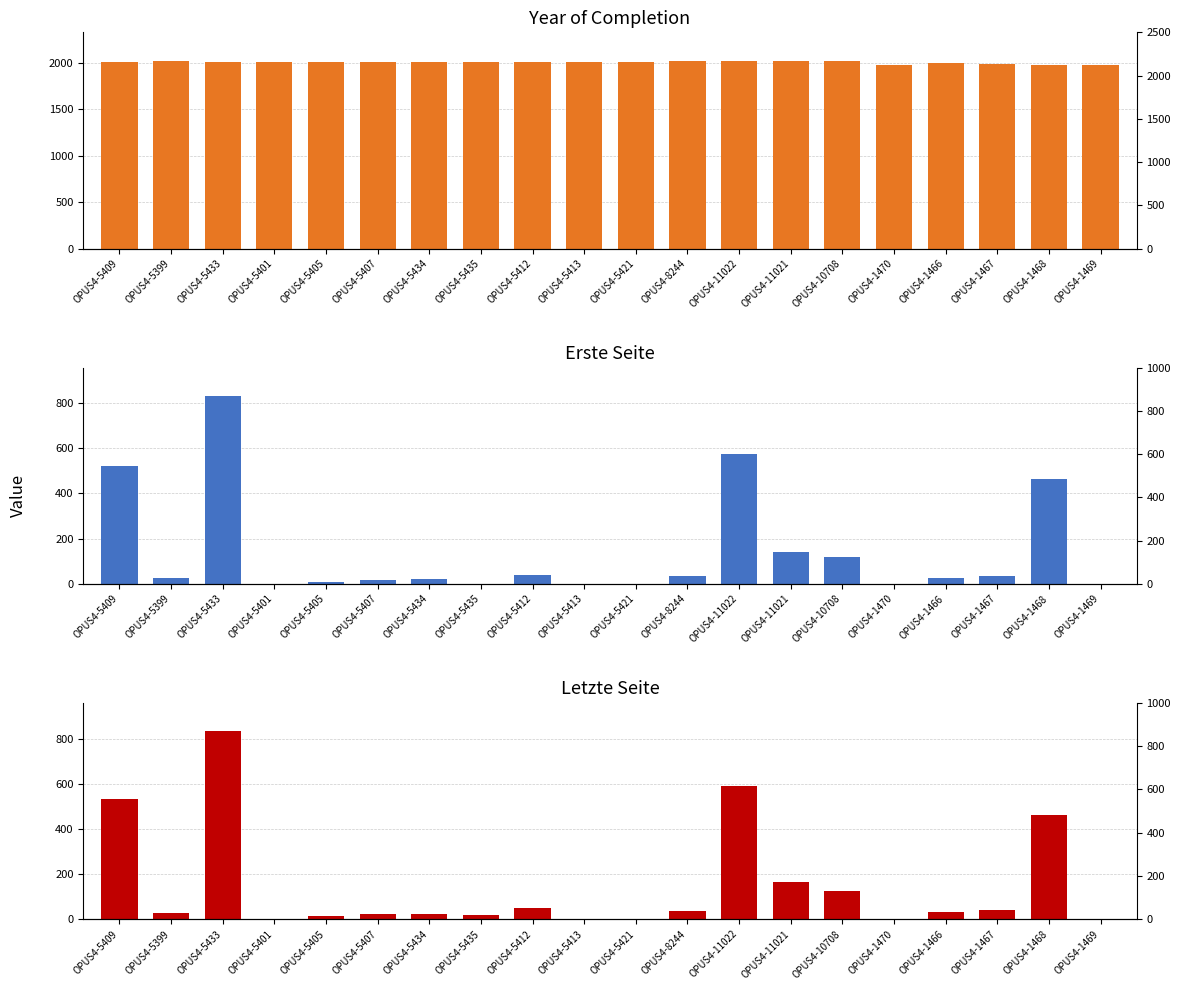

How many values in Letzte Seite are above zero?

15